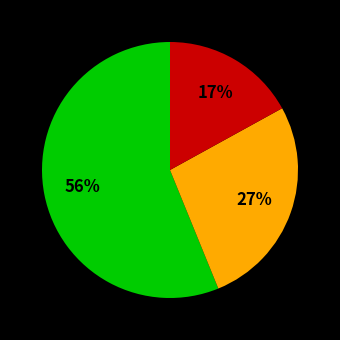

To the nearest percent, what is the difference between the largest and smallest slice percentages?

39%